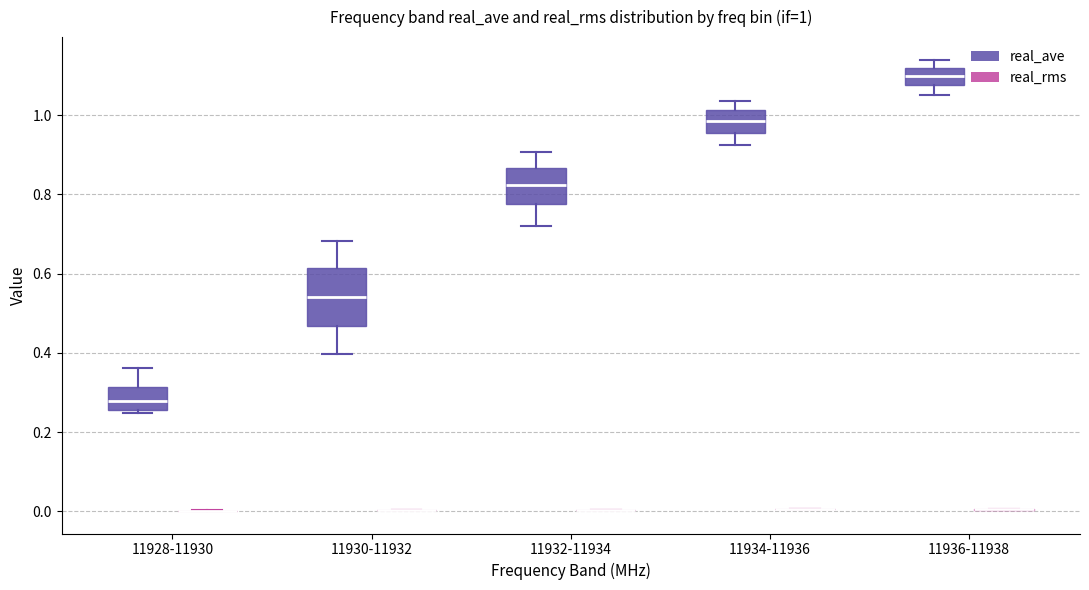

Comparing the boxes themselves (not the whiskers), which one is the tallest?

11930-11932 (real_ave)